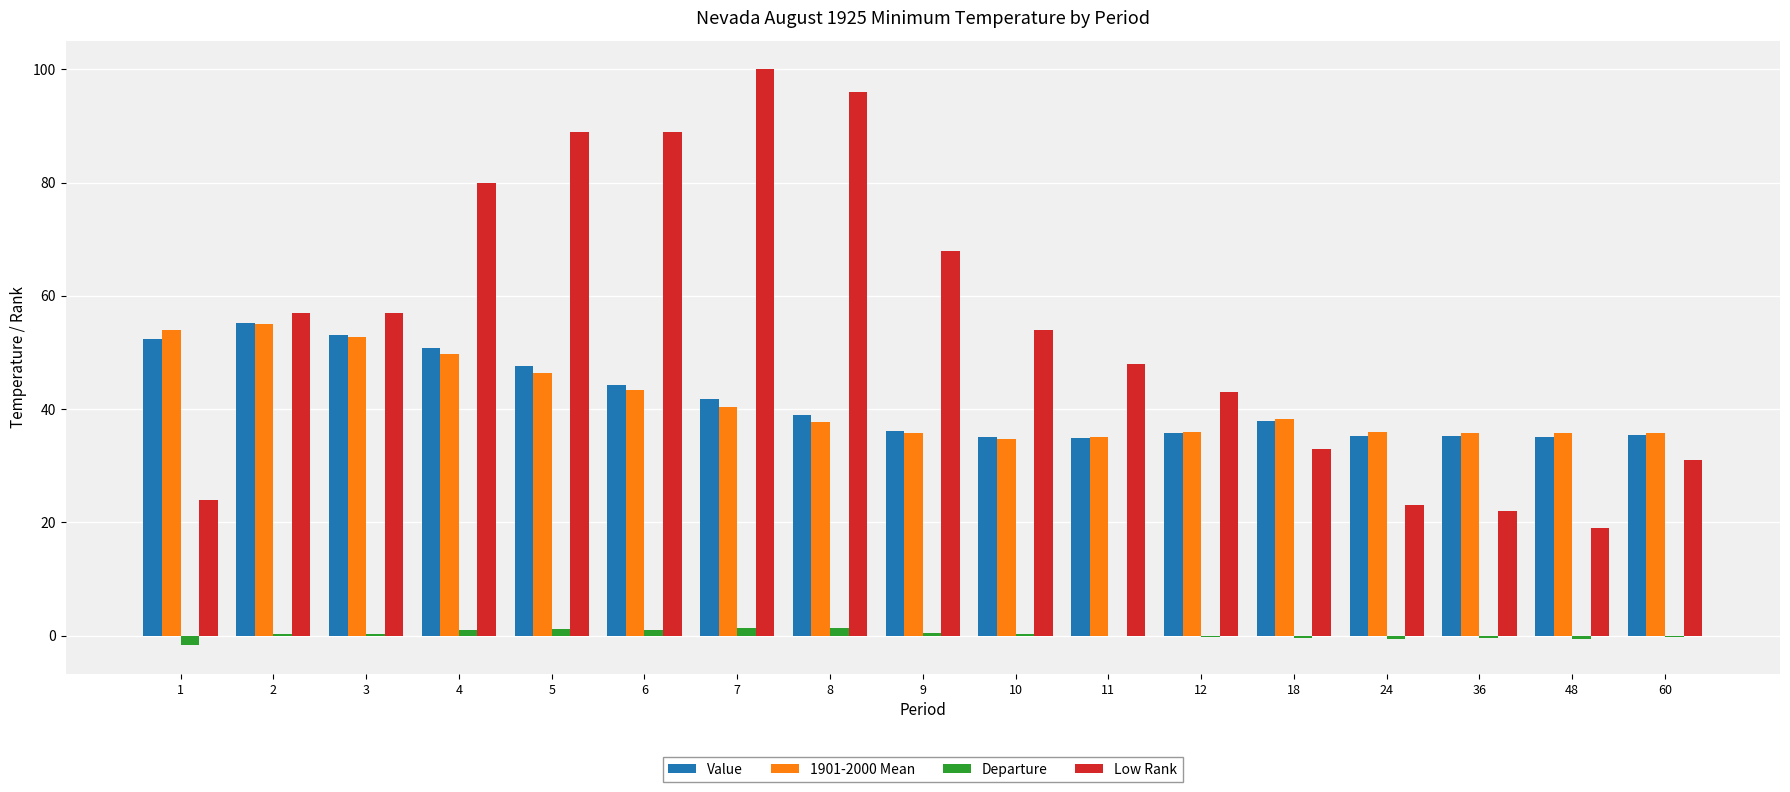

What is the greatest value displayed?

100.0